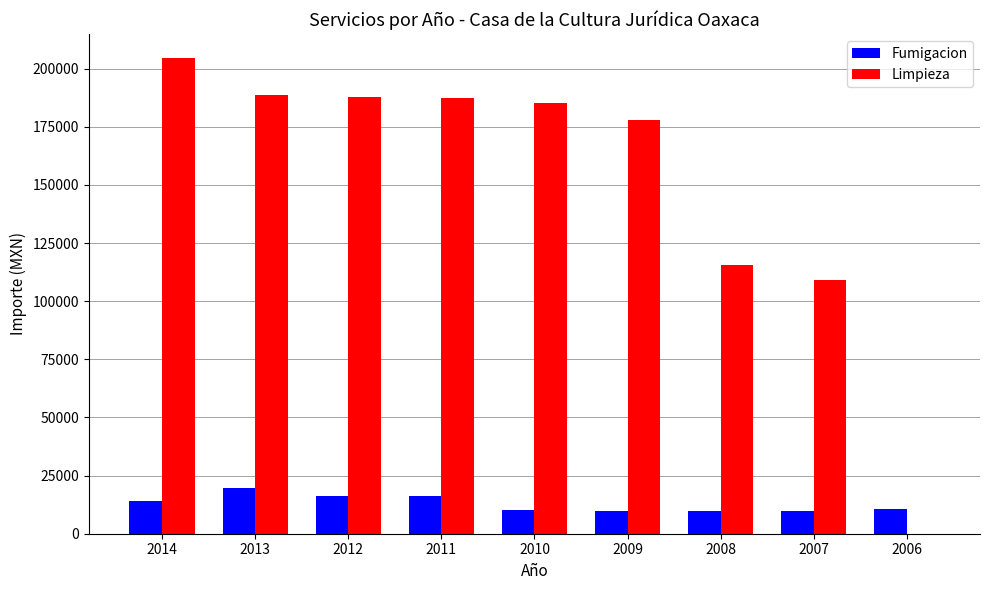

What is the sum of all Limpieza values?

1356092.9